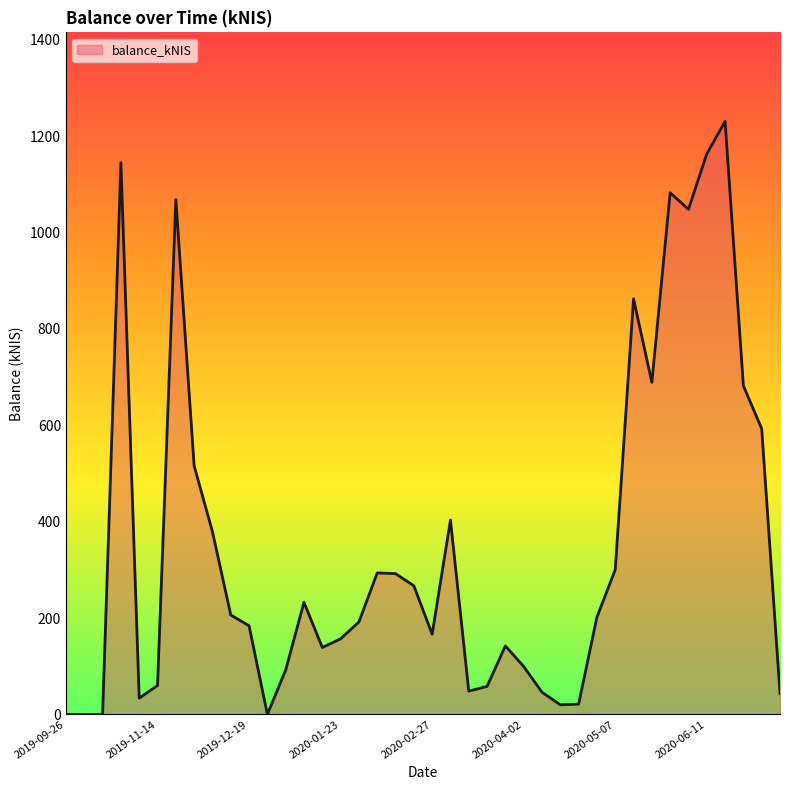

What is the difference between the maximum and minimum values?

1230.5